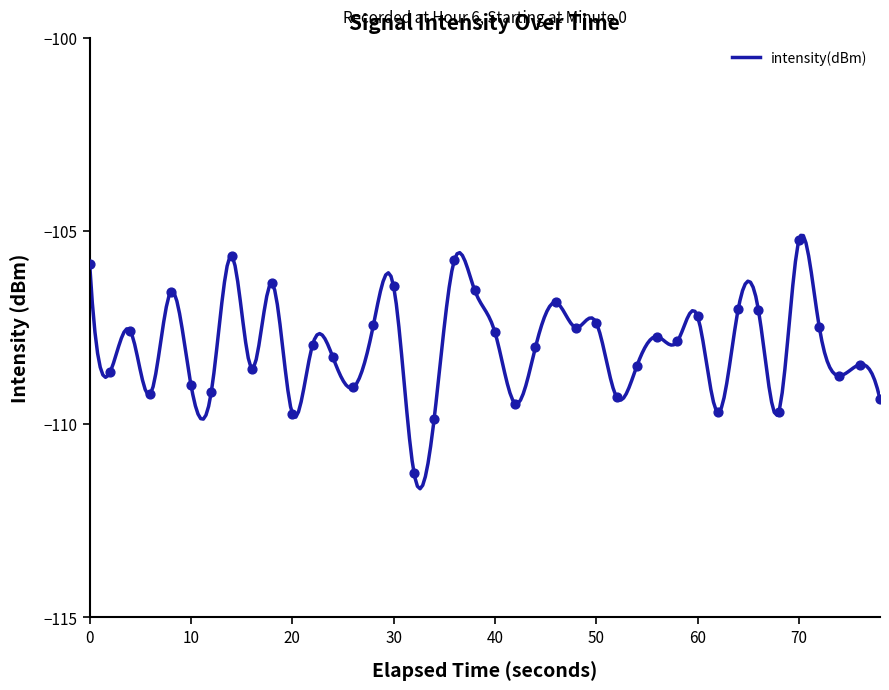

The value of intensity(dBm) at 60 is -35.4. True or false?

False